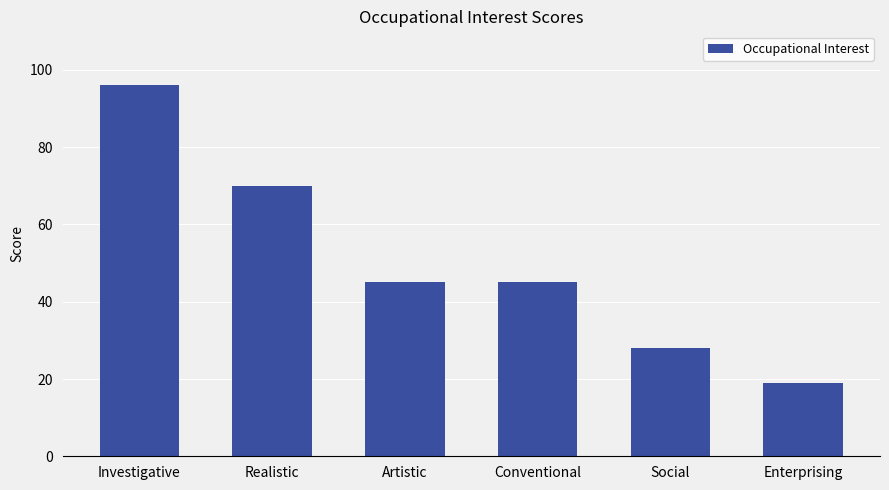

How many bars are there in total?

6